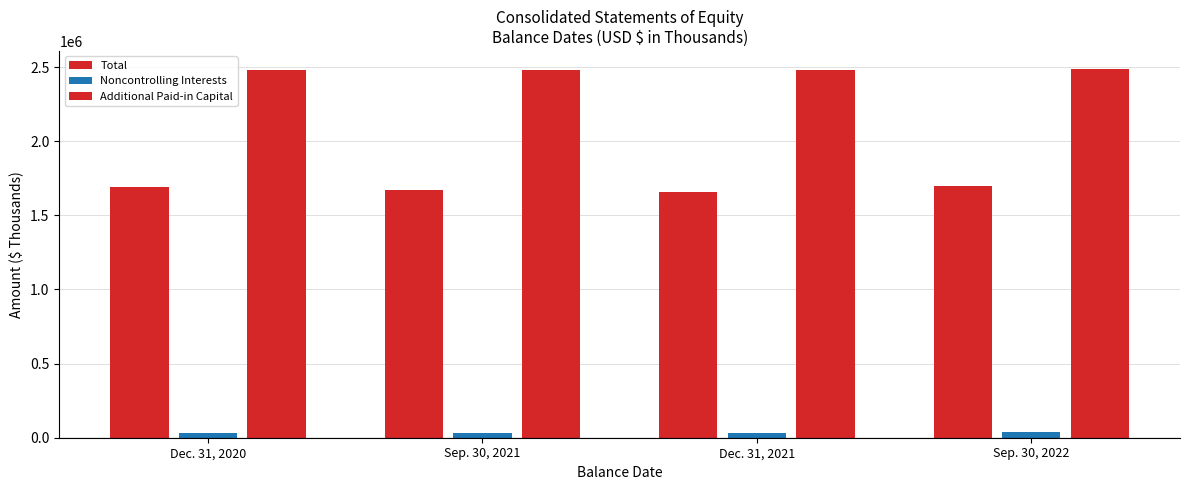

How many bars are there in total?

12